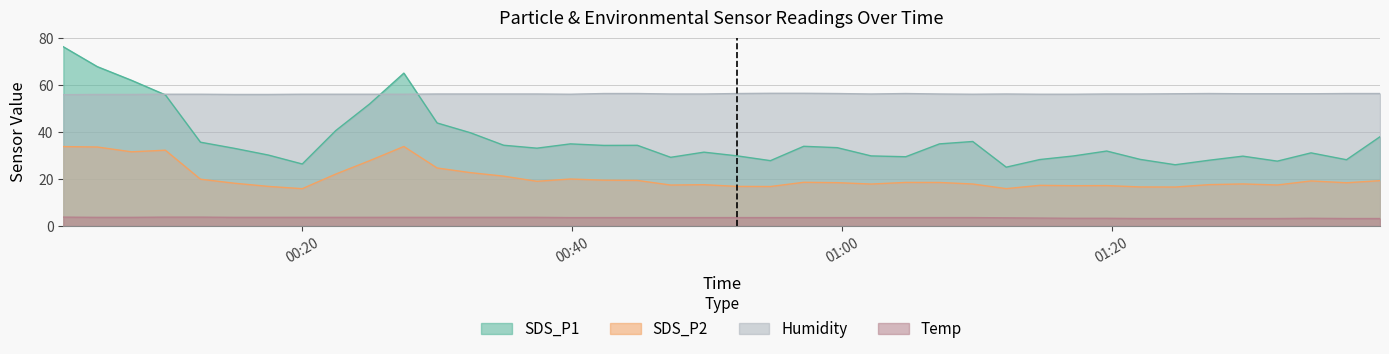

At which category does SDS_P2 reach its first local valley?

2022/03/13 00:07:19